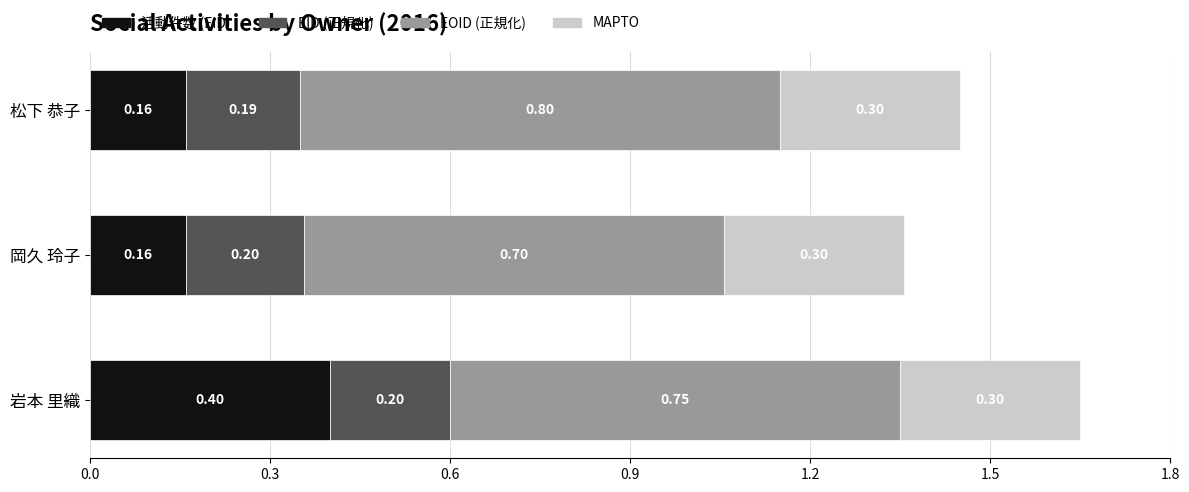

What is the sum of the 活動件数 (EID) values at 岩本 里織 and 岡久 玲子?

0.6